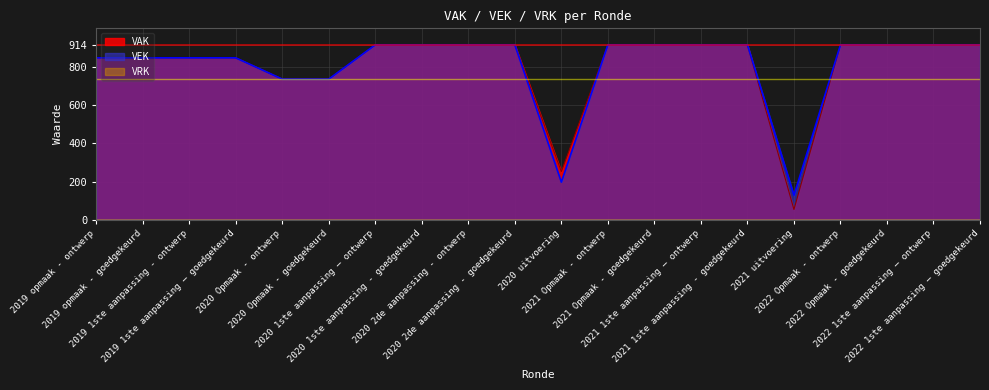

Between 2021 1ste aanpassing – ontwerp and 2019 opmaak - ontwerp, which is larger?

2021 1ste aanpassing – ontwerp